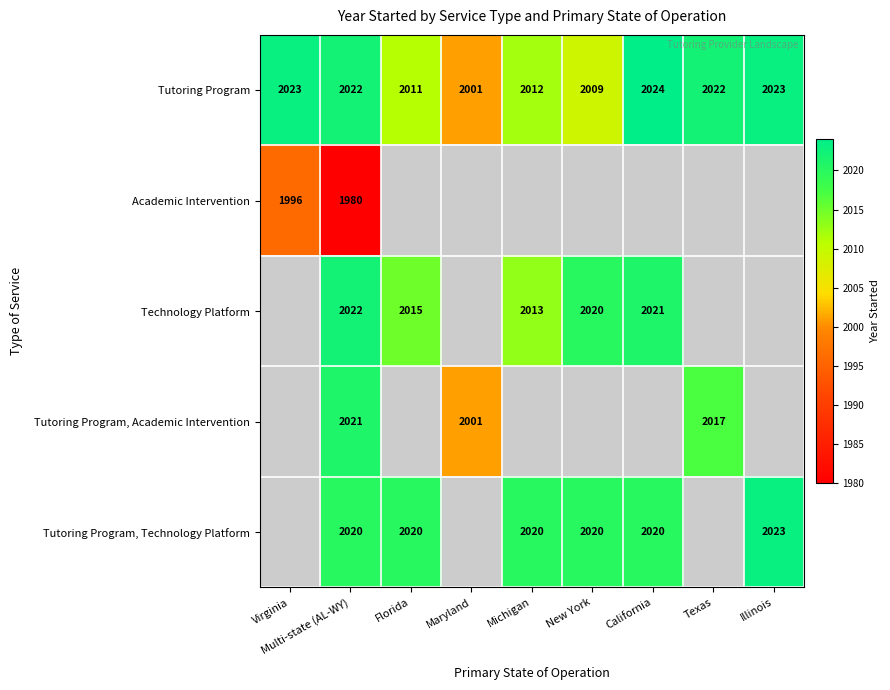

True or false: Tutoring Program has a value of 482 at Michigan.

False